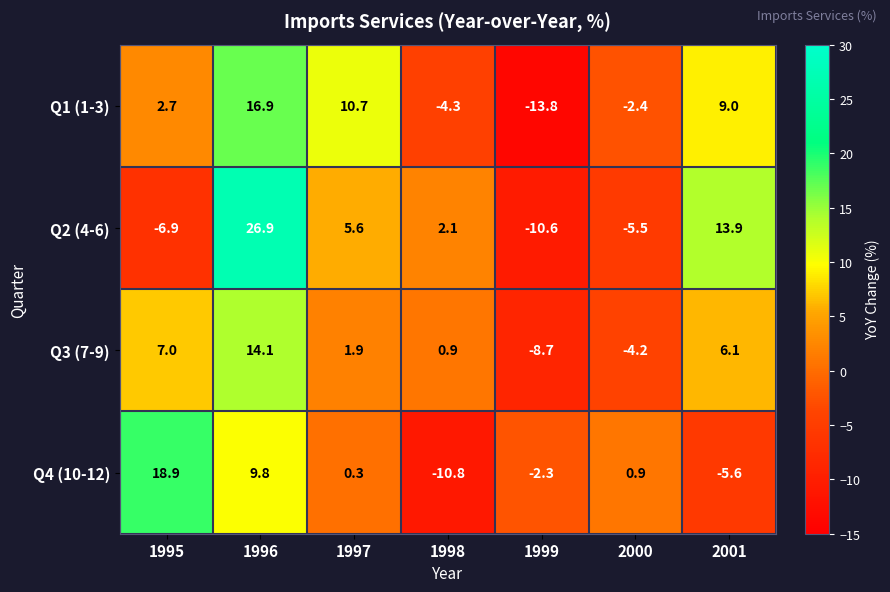

Rank the series by their maximum value, from highest to lowest.

Q2 (4-6), Q4 (10-12), Q1 (1-3), Q3 (7-9)